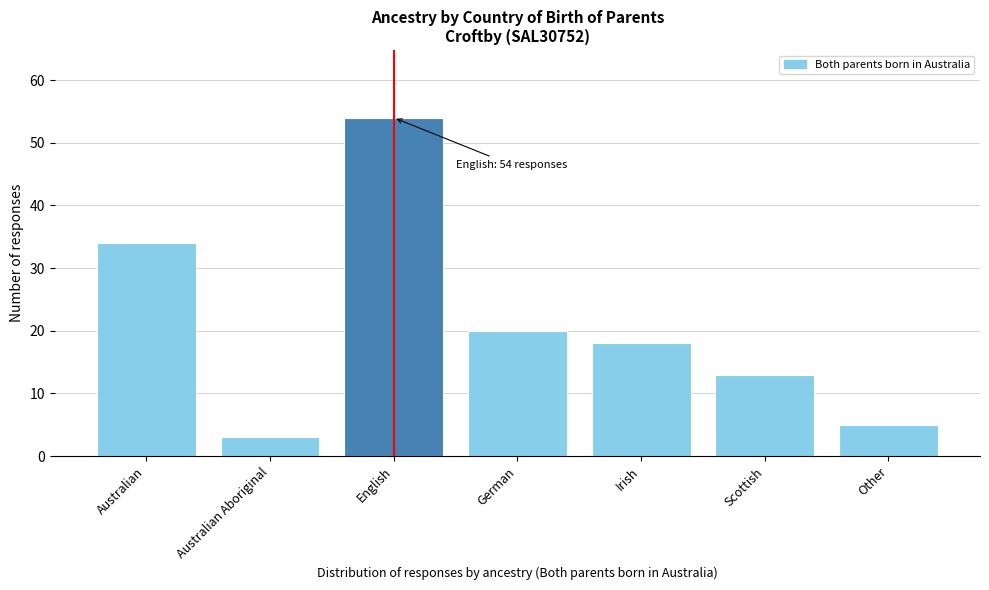

Reading left to right, extract all data points from this chart.

Australian=34	Australian Aboriginal=3	English=54	German=20	Irish=18	Scottish=13	Other=5